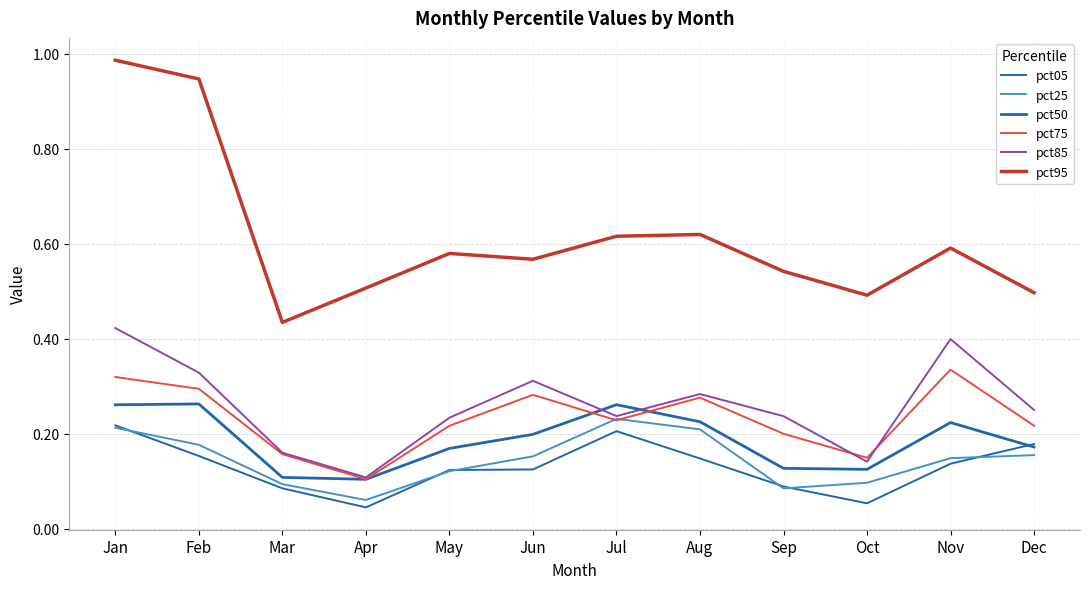

How many lines are shown in the chart?

6